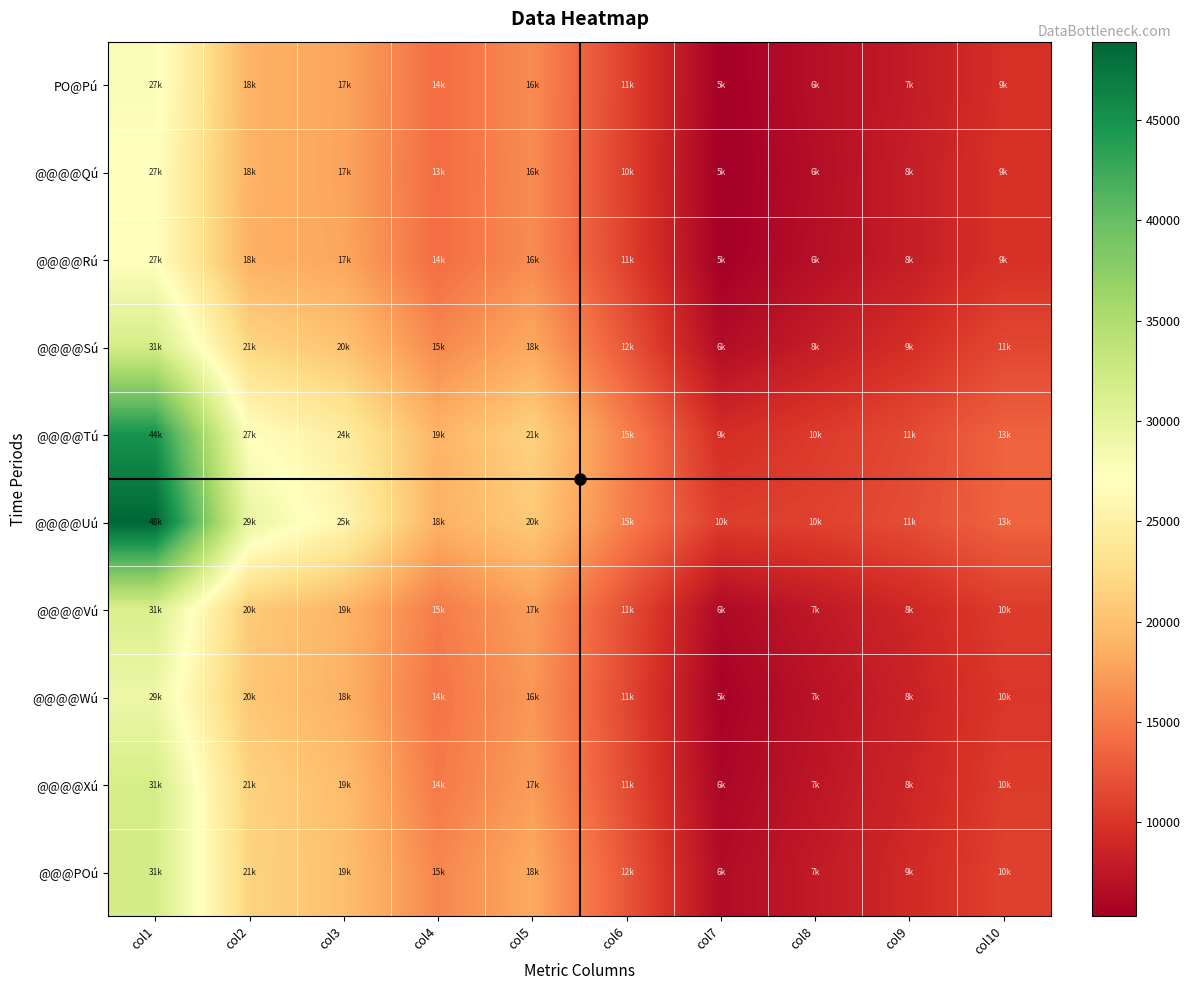

What is the total value across all series at col8?

80045